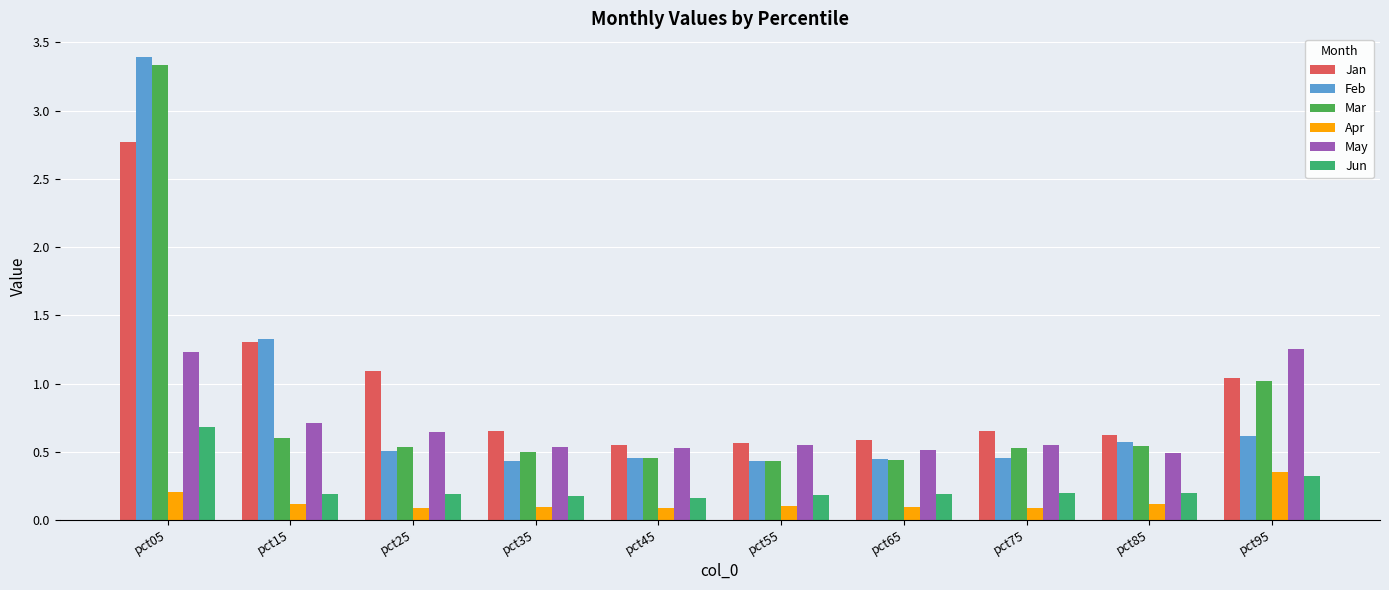

How many bars are there in total?

60